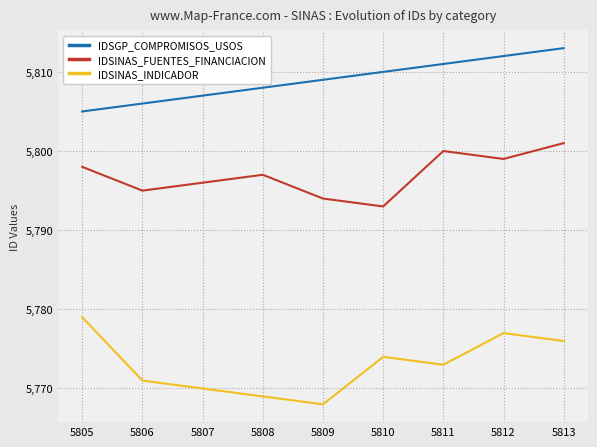

At which category is the sum across all series the highest?

5813